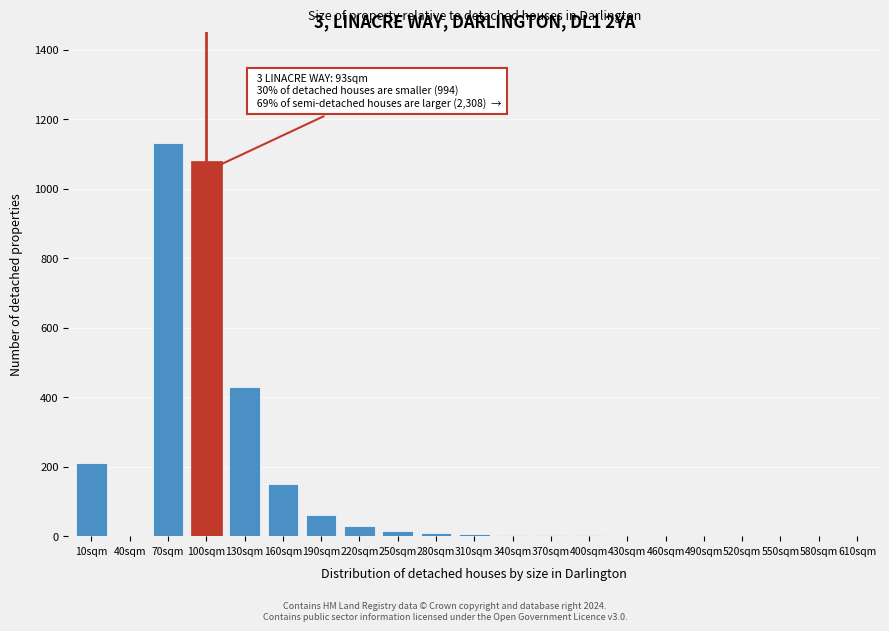

Between 610sqm and 130sqm, which is larger?

130sqm